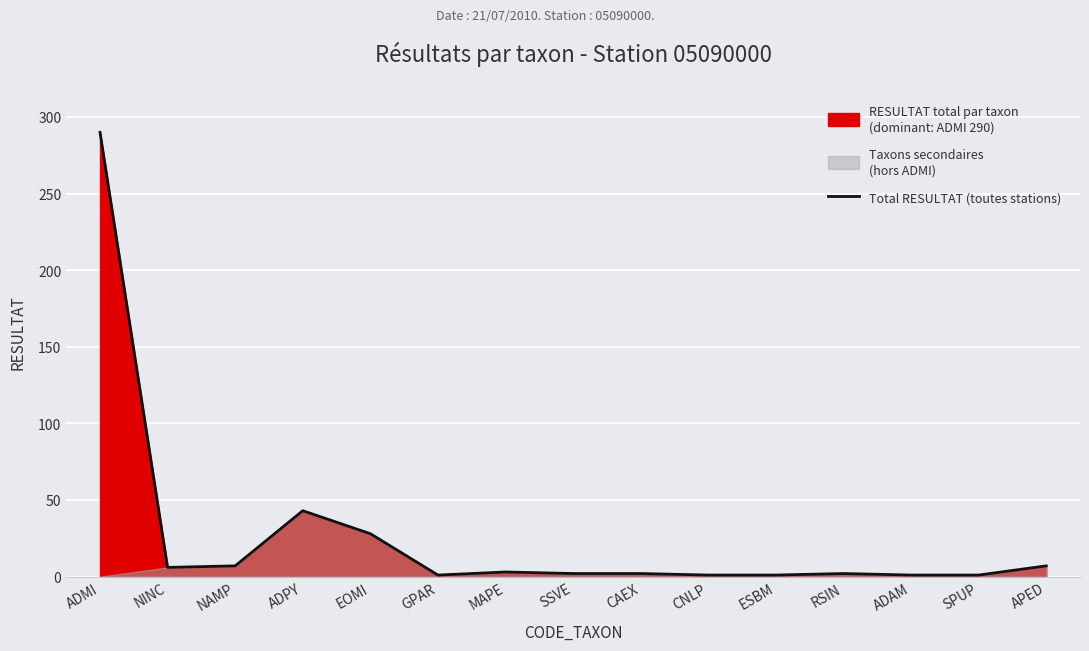

The chart shows a value of 1 at GPAR. True or false?

True